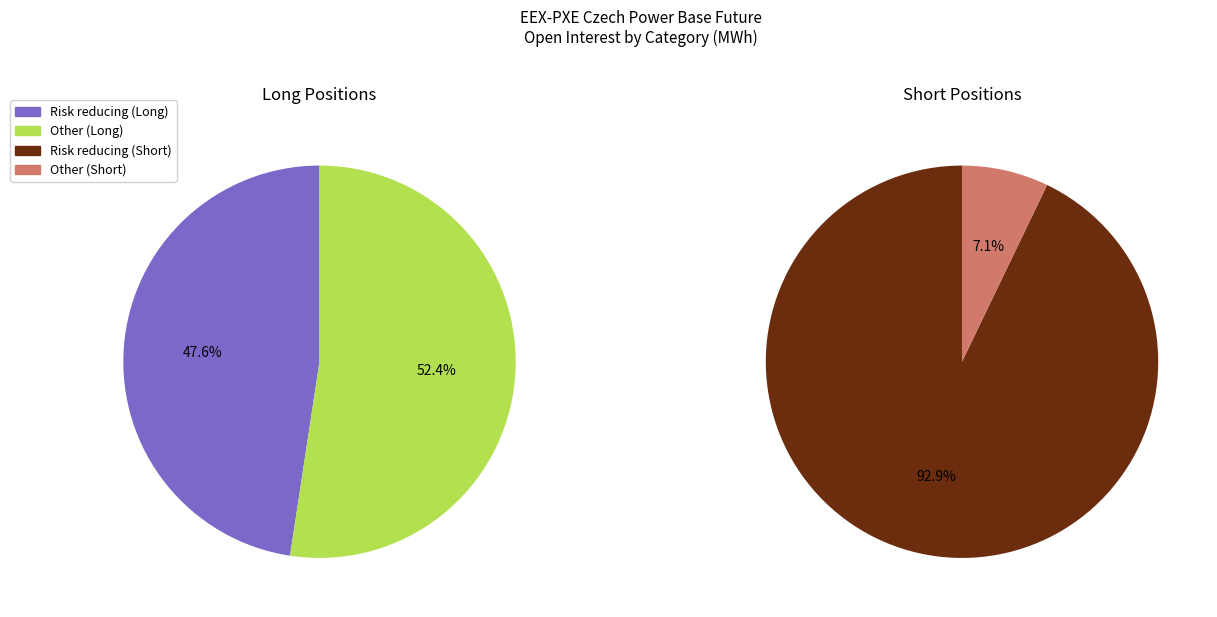

Is Other (Short) the majority of the pie?

No